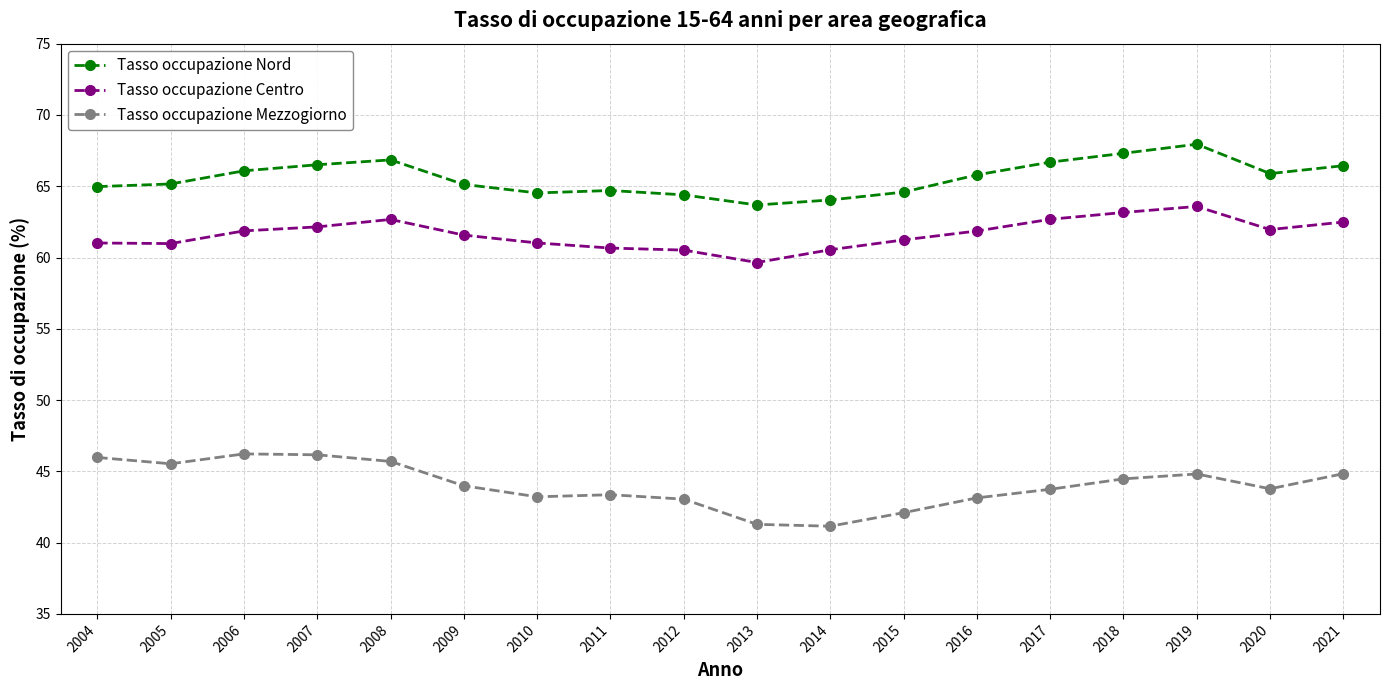

What is the difference between the Tasso occupazione Centro values at 2018 and 2017?

0.5